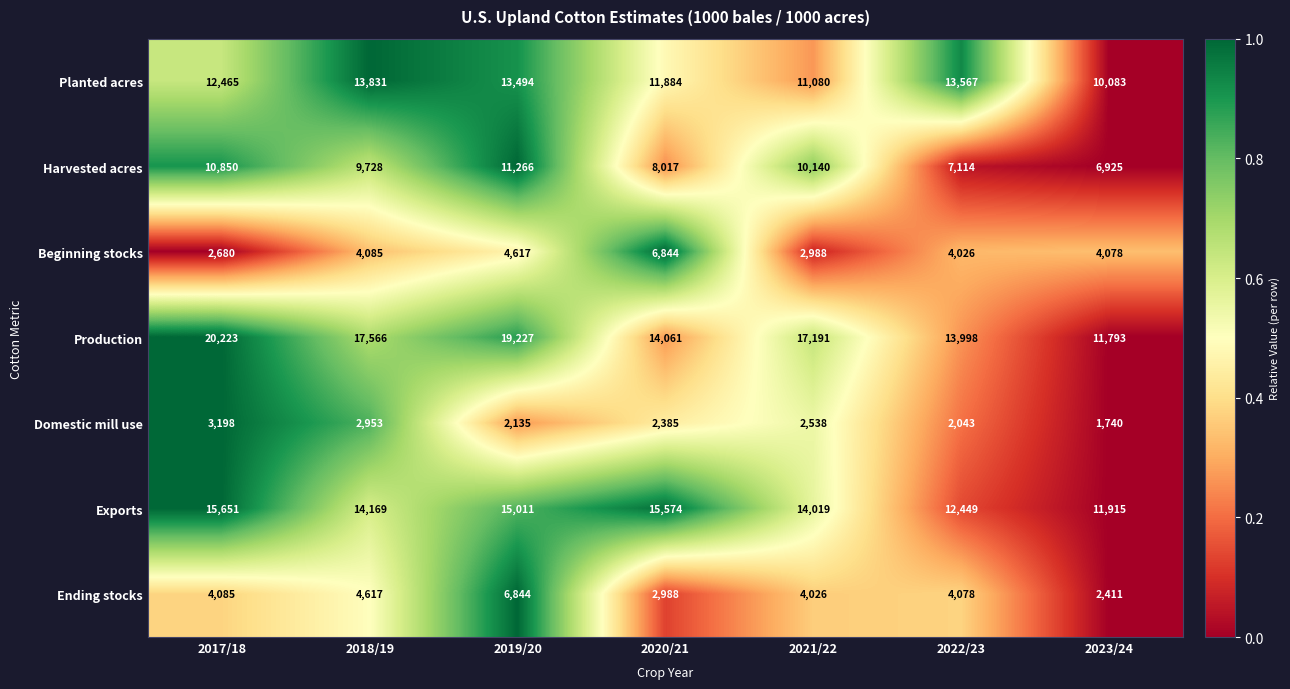

Which series has the largest total across all categories?

Production